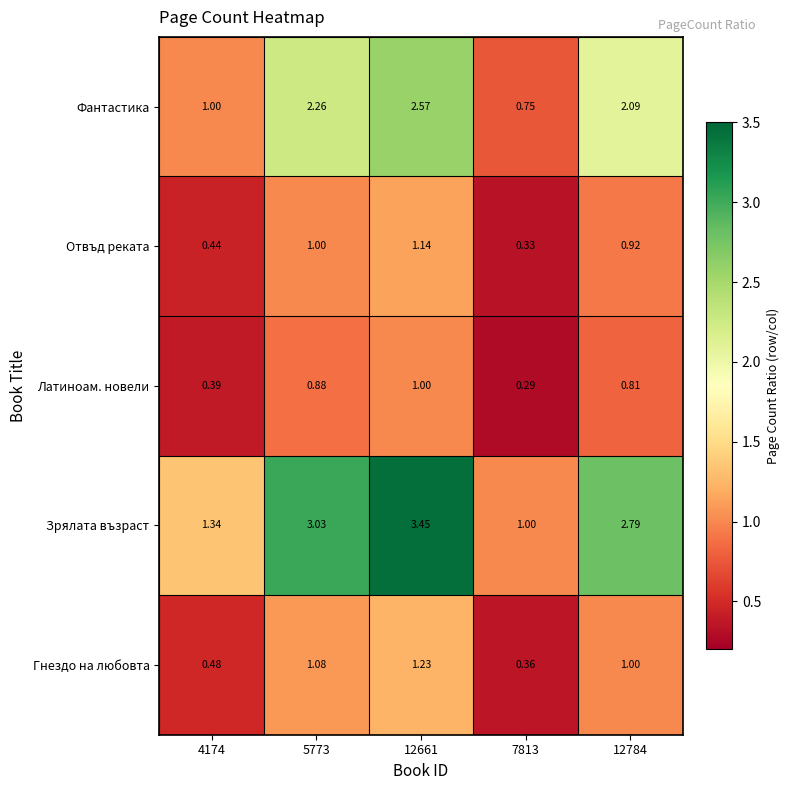

Rank the series at 4174 from lowest to highest value.

Латиноам. новели, Отвъд реката, Гнездо на любовта, Фантастика, Зрялата възраст